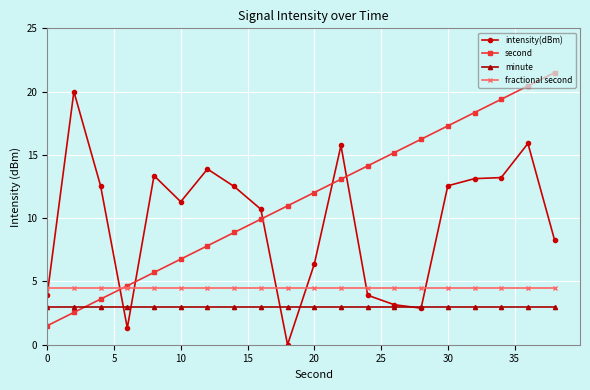

List the series in order of their overall mean, lowest first.

minute, fractional second, intensity(dBm), second